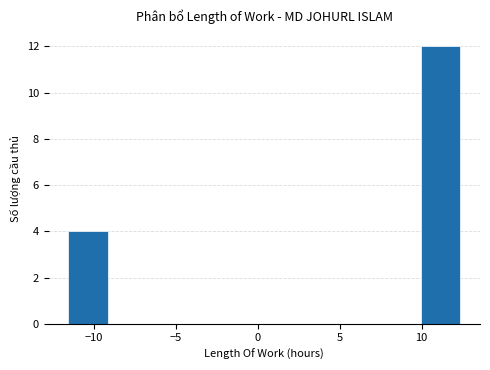

Reading left to right, list every bar in this chart as the range it spans on the x-axis followed by its height. Neither the bar edges nor the heights are printed on the chart, so give them approximately, as read against the axes.

-11.5 to -9.0: 4
-9.0 to -7.0: 0
-7.0 to -4.5: 0
-4.5 to -2.0: 0
-2.0 to 0.5: 0
0.5 to 3.0: 0
3.0 to 5.0: 0
5.0 to 7.5: 0
7.5 to 10.0: 0
10.0 to 12.5: 12